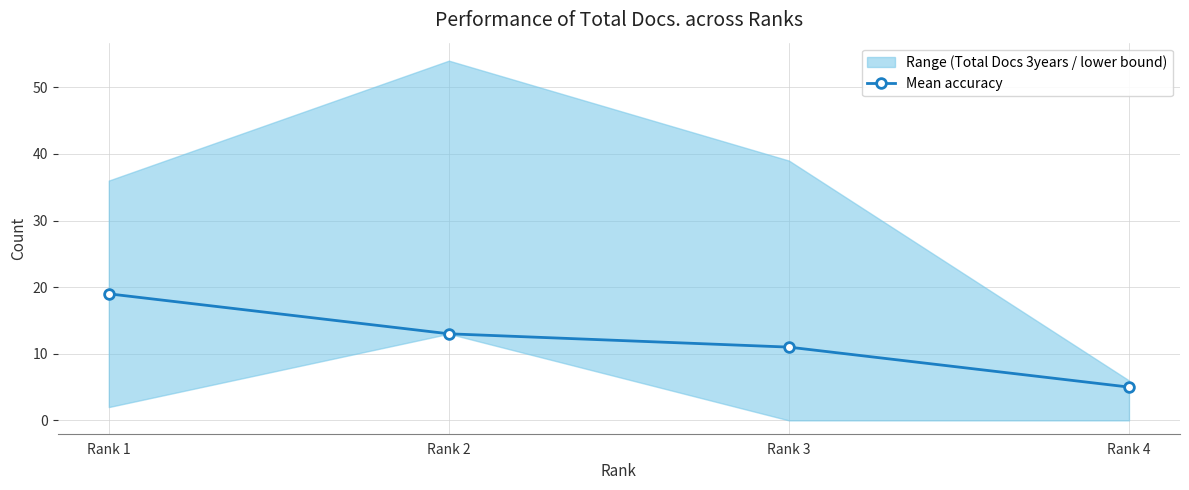

Which label corresponds to the smallest value in the chart?

Rank 4